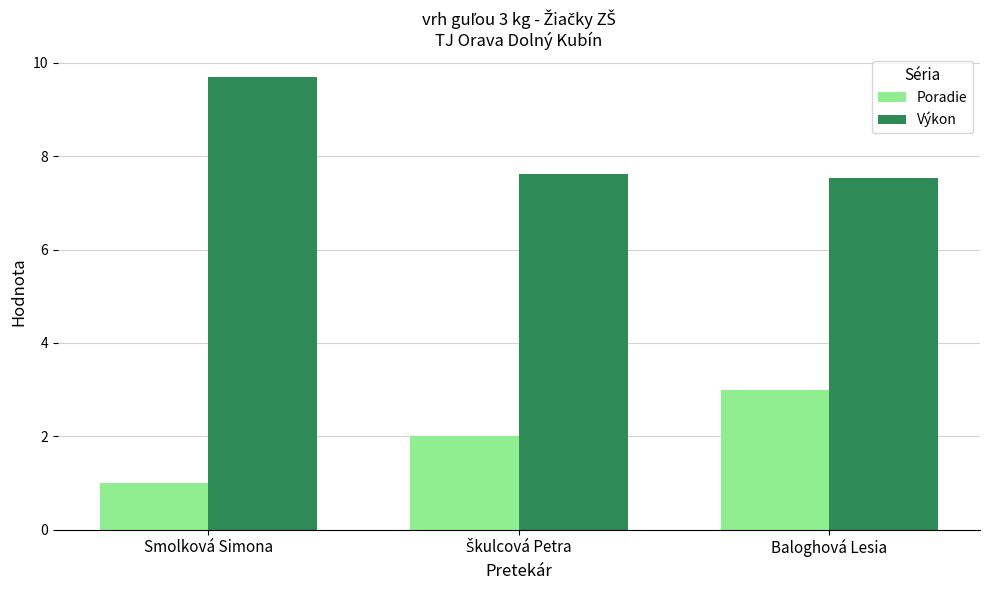

What is the value of the Výkon bar at the 2nd from the left?

7.6